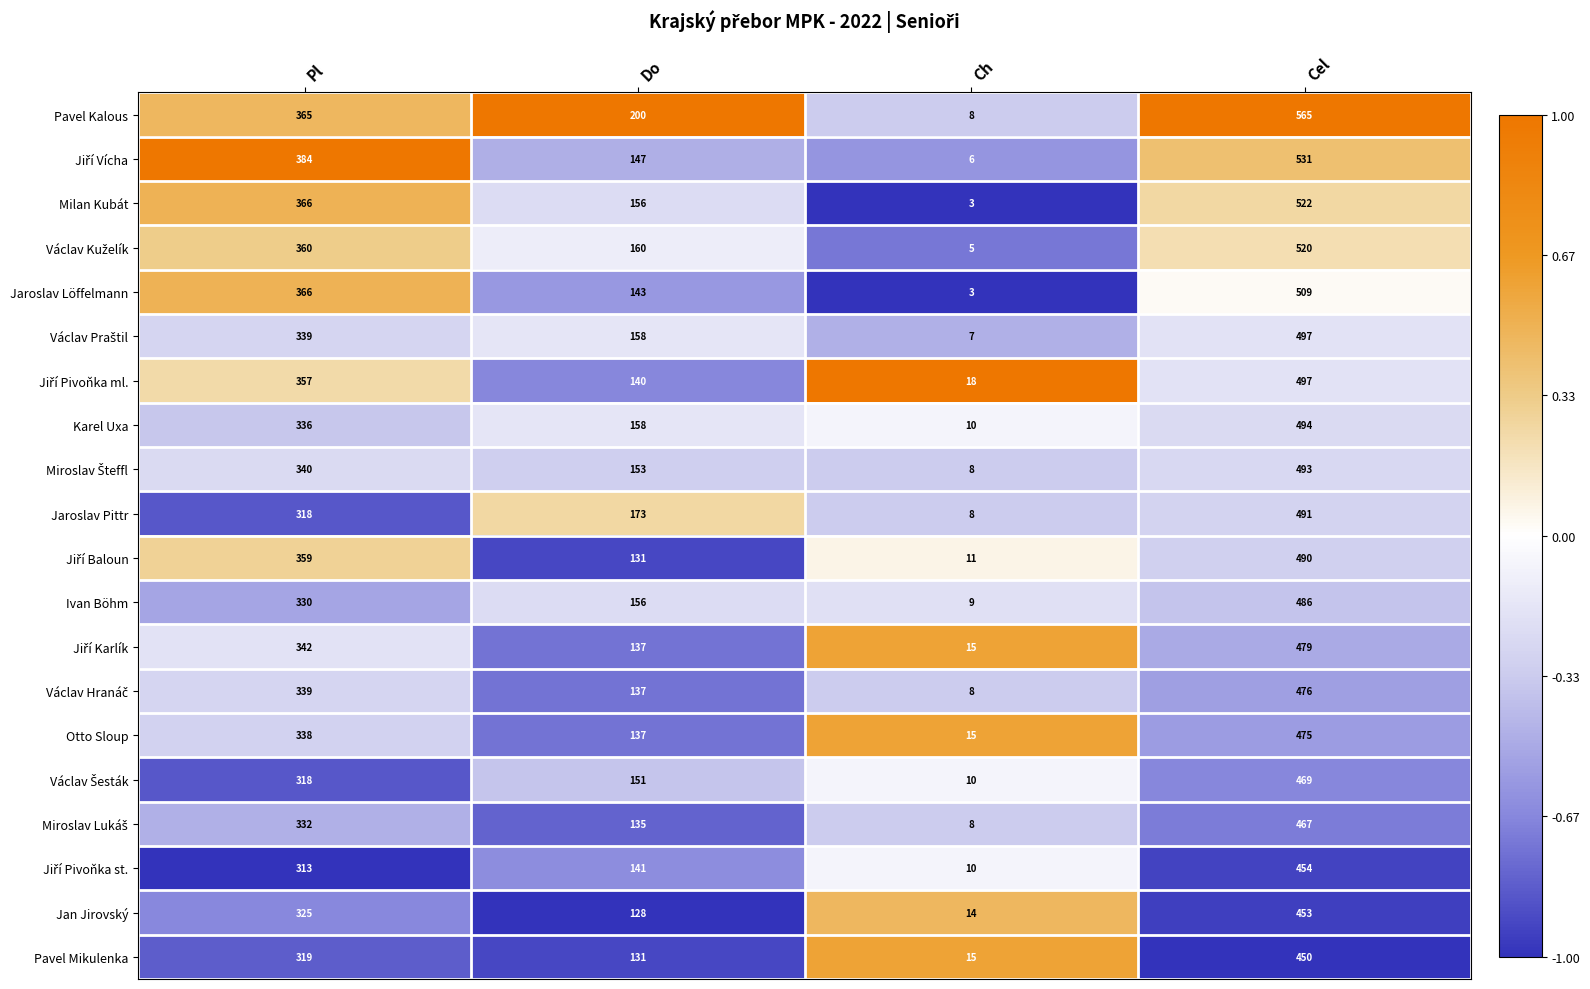

Is it true that Jaroslav Pittr equals 557 at Pl?

False